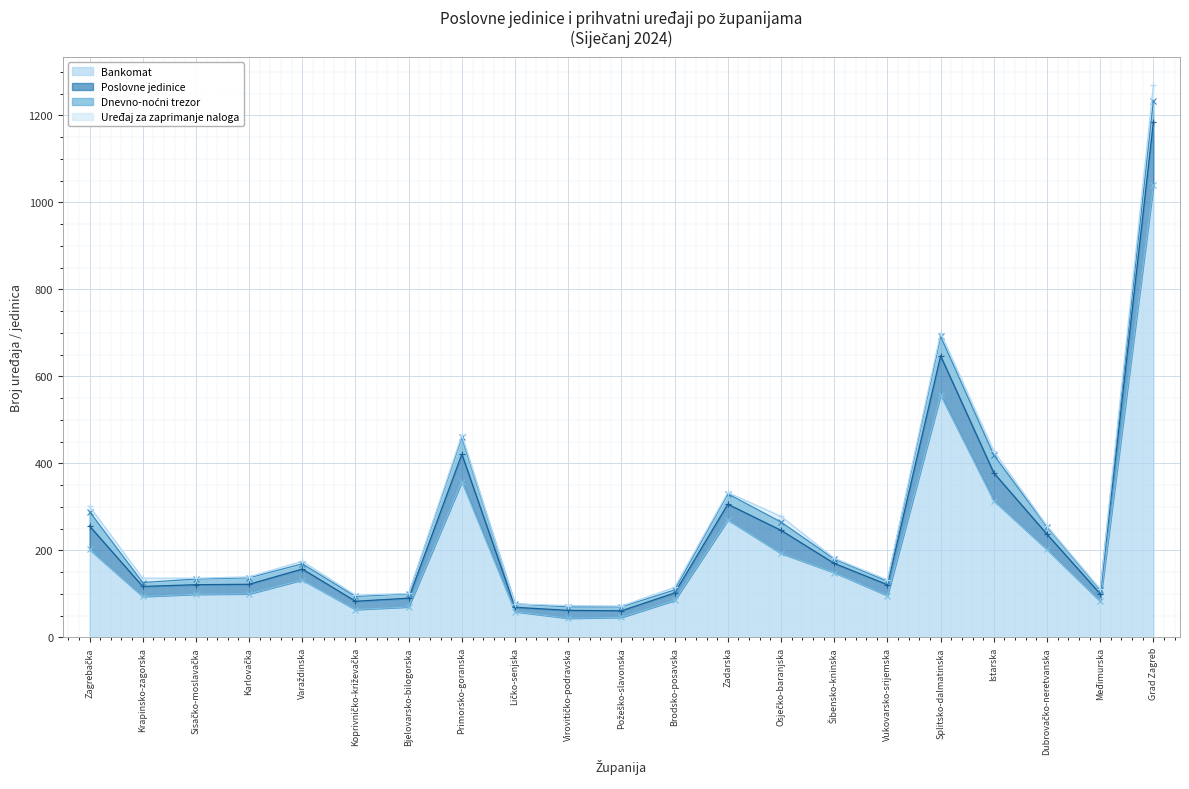

At which label is Bankomat closest to 541?

Splitsko-dalmatinska